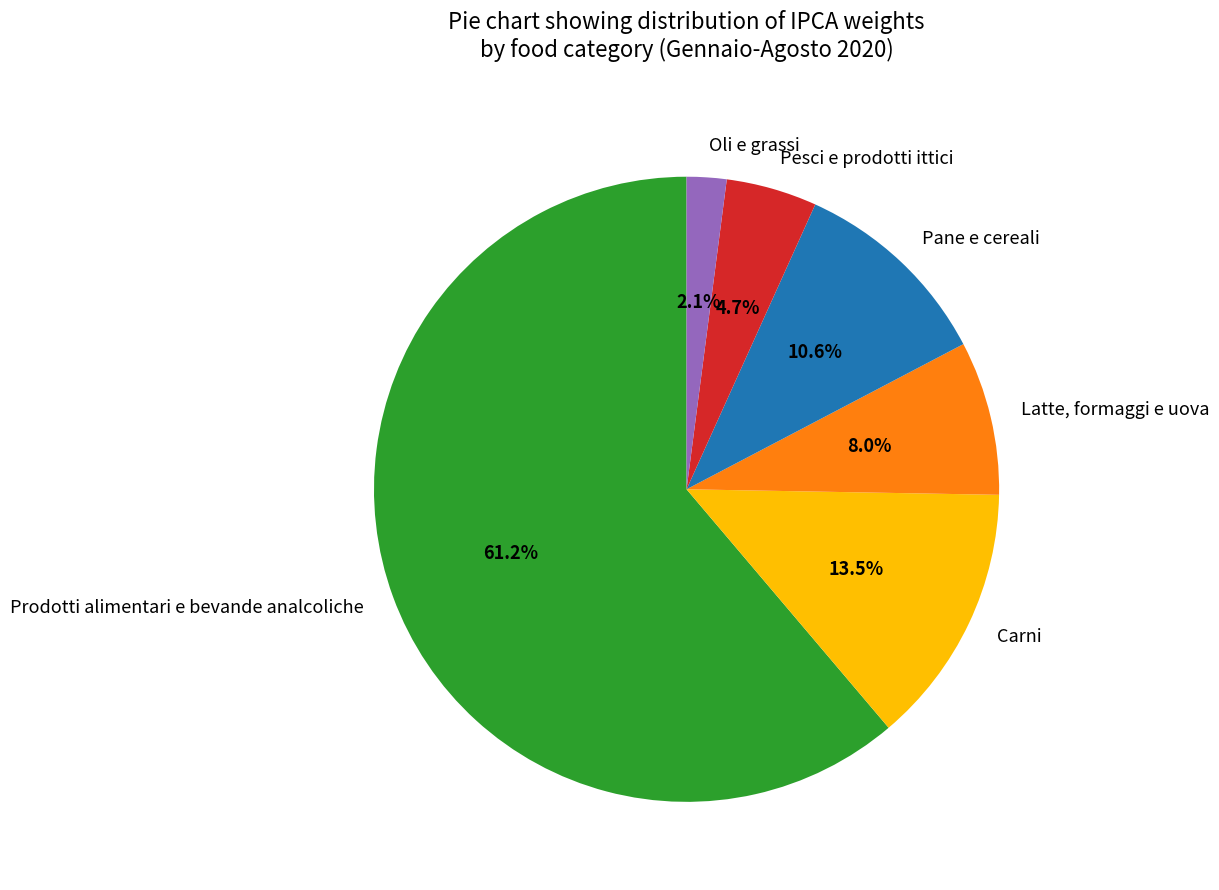

What is the largest slice in the pie chart?

Prodotti alimentari e bevande analcoliche